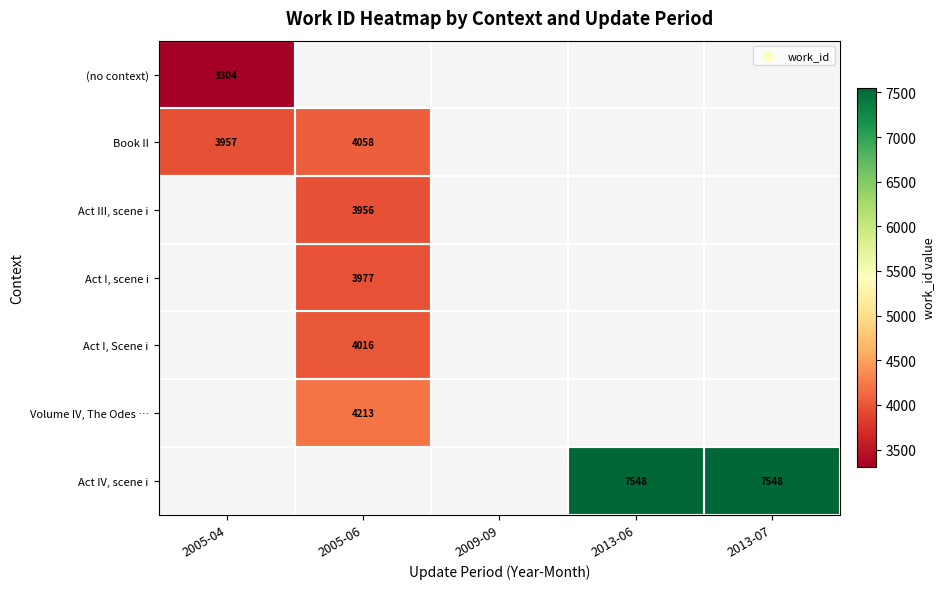

The Book II series shows 4058 at 2005-06. True or false?

True